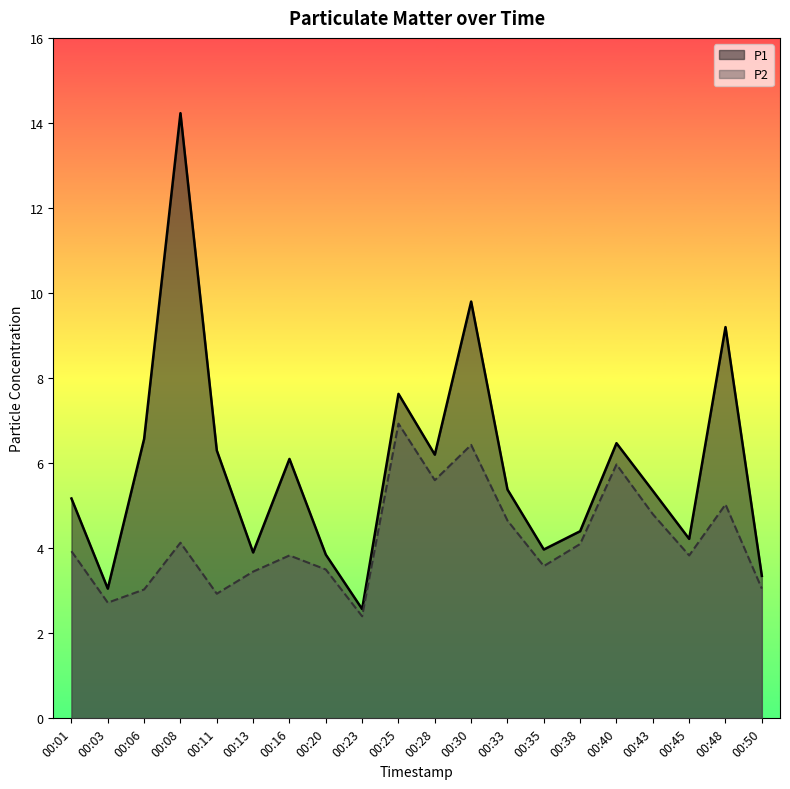

Is it true that P2 equals 3.8 at 00:45?

True